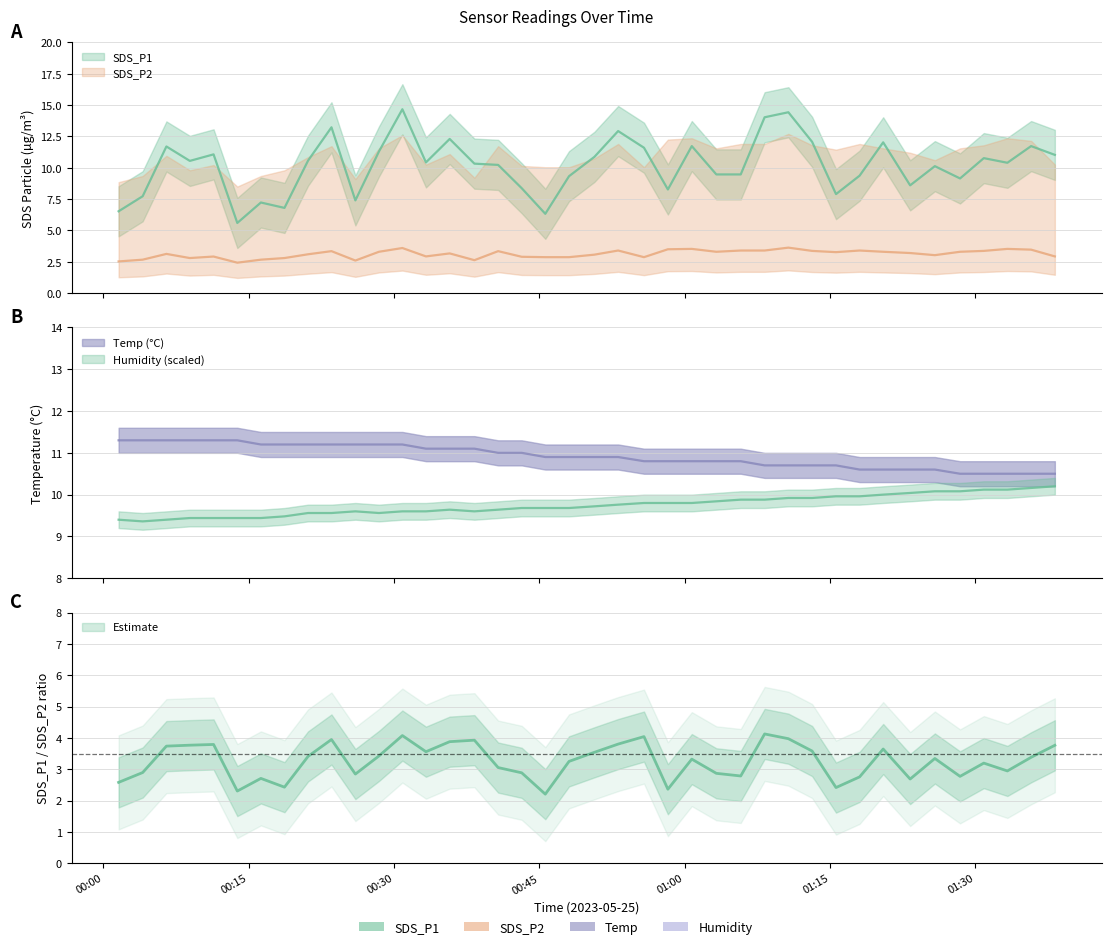

How many data points in SDS_P1 are above 10?

24